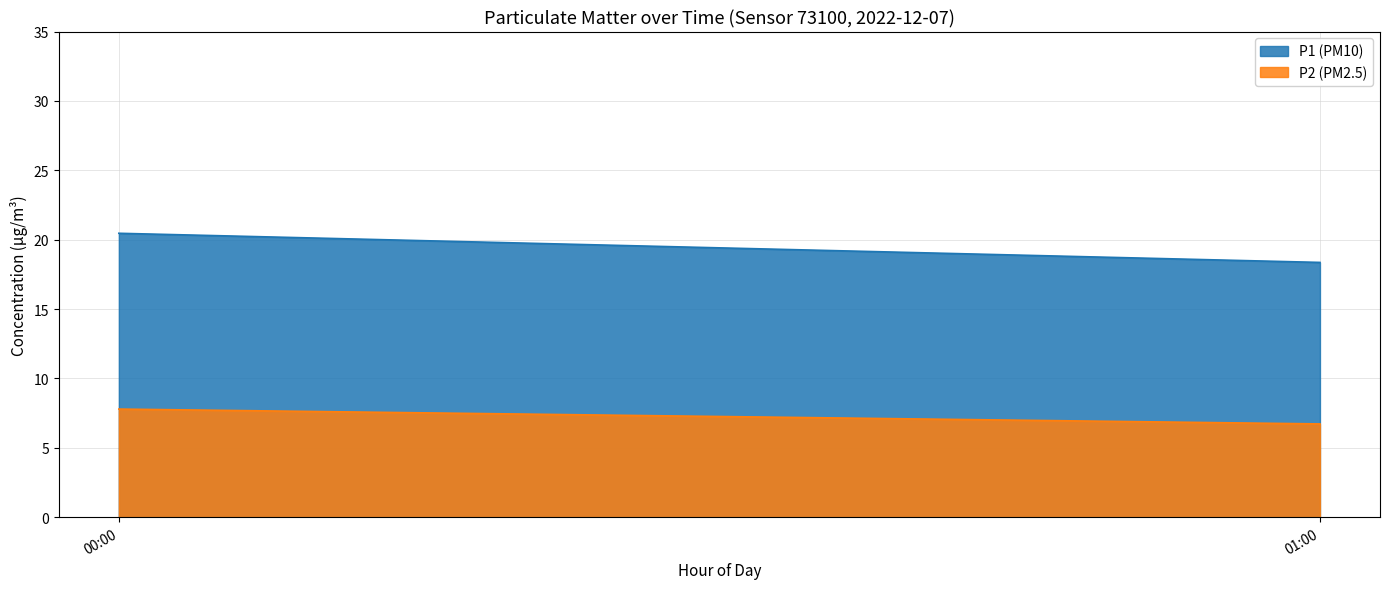

Which series has the largest total across all categories?

P1 (PM10)